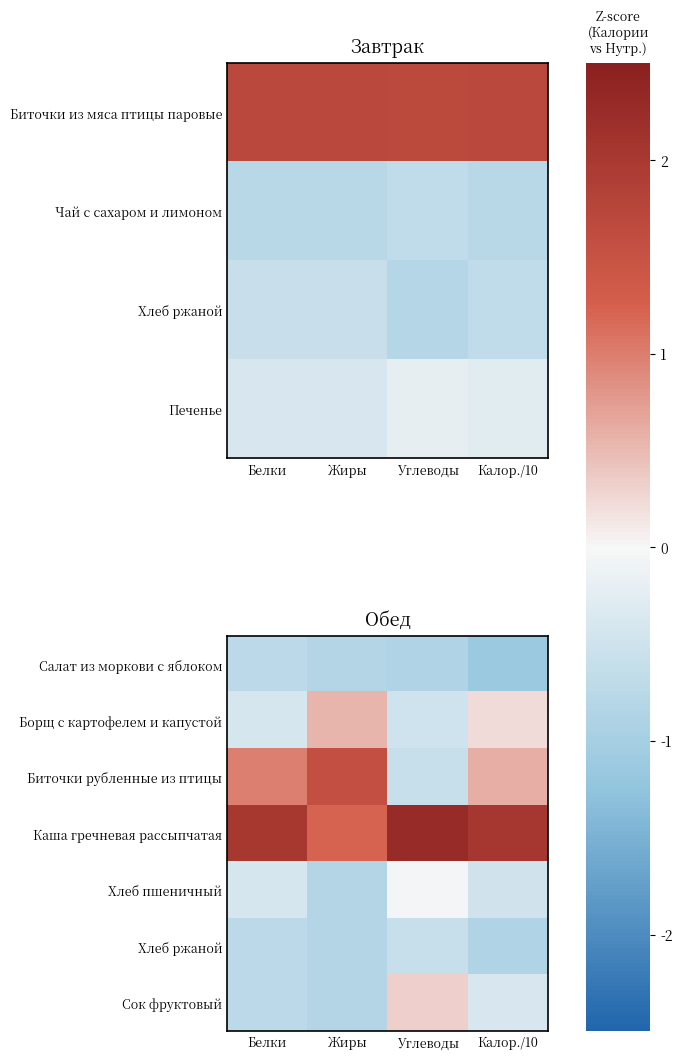

What is the maximum value shown in the chart?

2.3